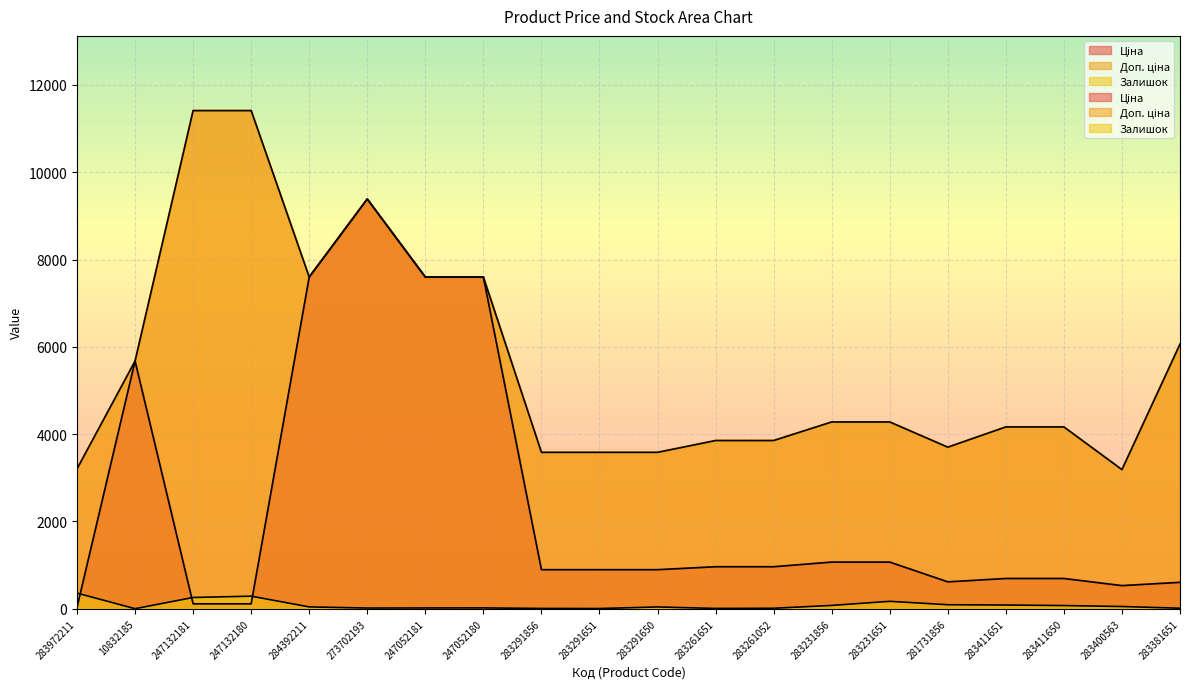

At which category is the sum across all series the highest?

273702193